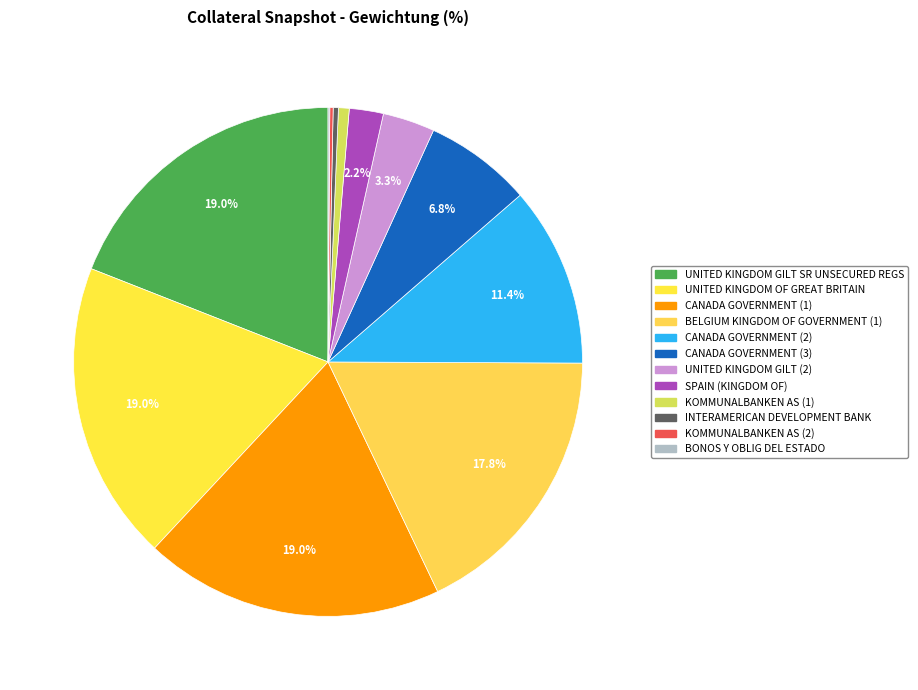

Does any single category account for the majority?

No